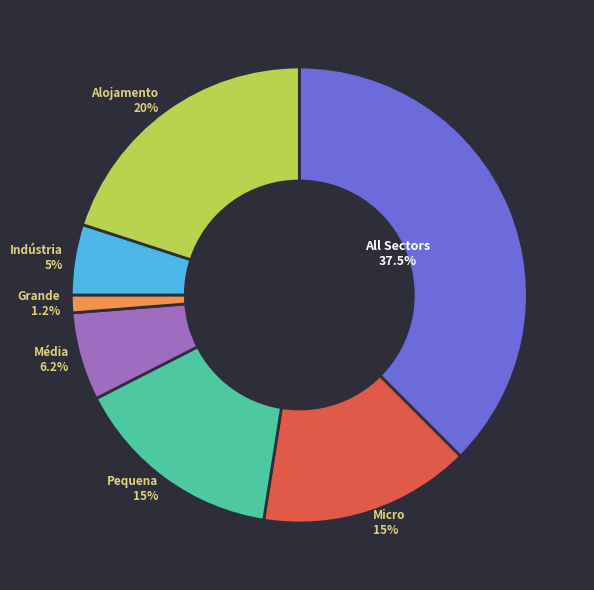

Does any single category account for the majority?

No